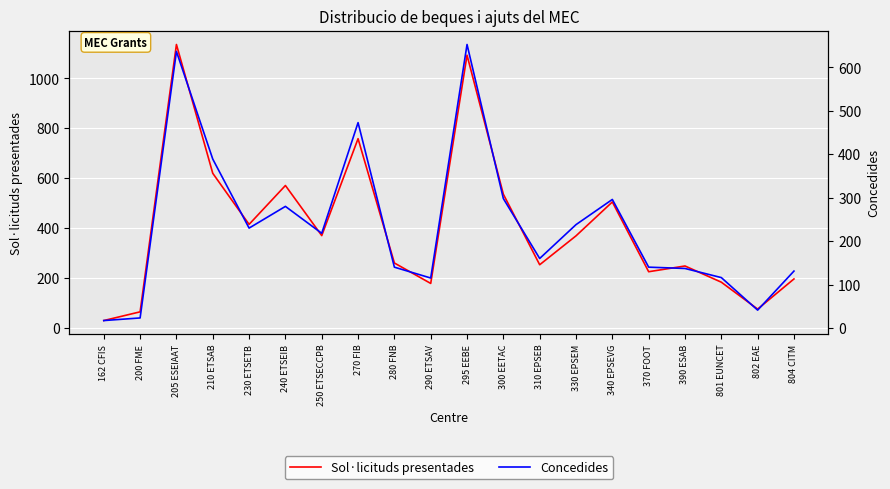

Which category has the highest value across all series?

205 ESEIAAT